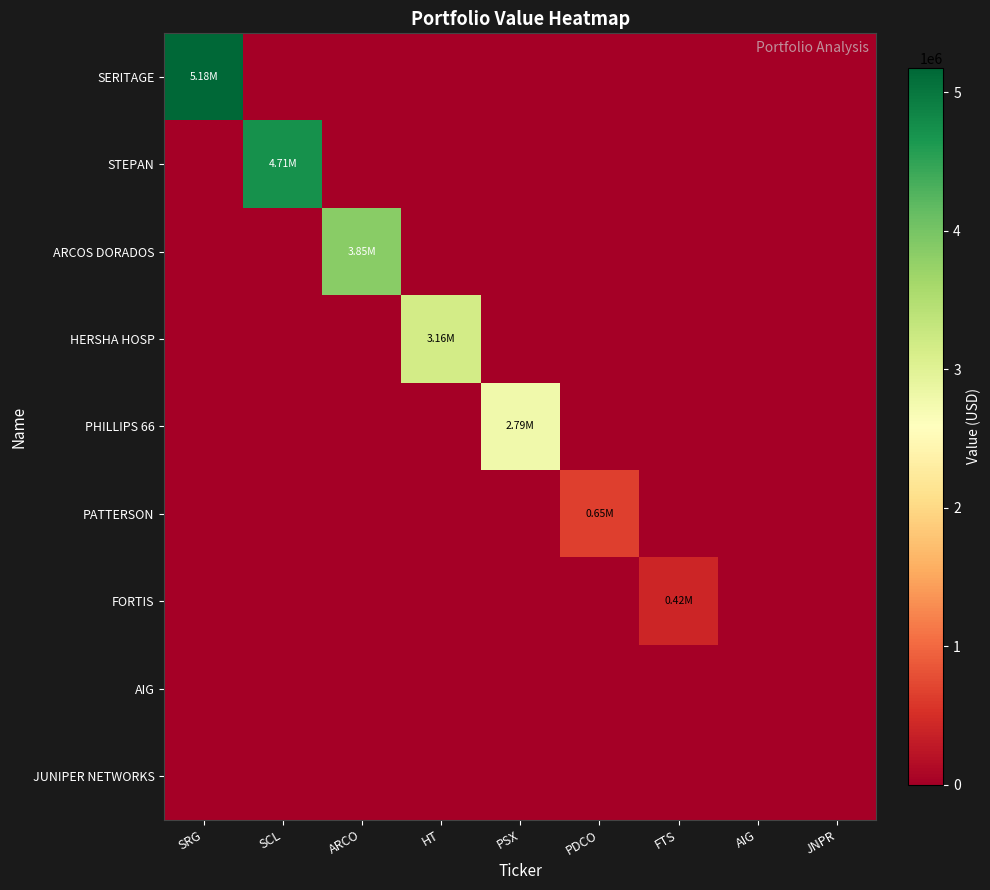

What is the difference between the highest and lowest values at SCL?

4714000